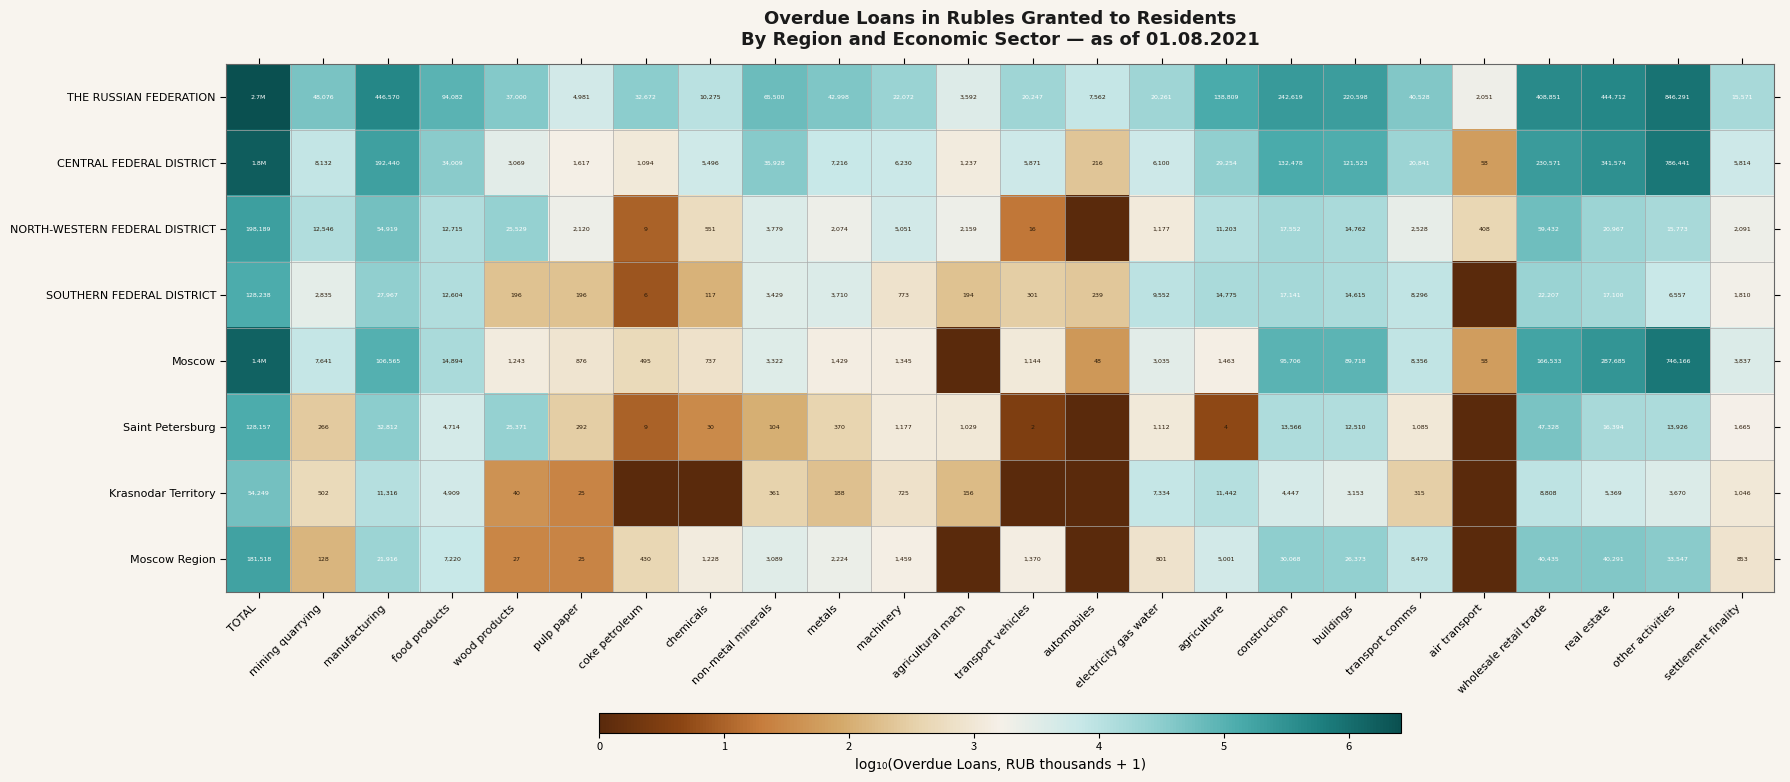

At which category is the sum across all series the highest?

TOTAL